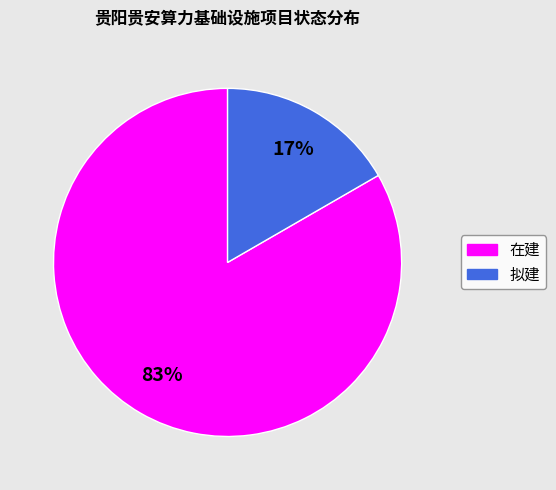

Combined, do 在建 and 拟建 account for over 50%?

Yes